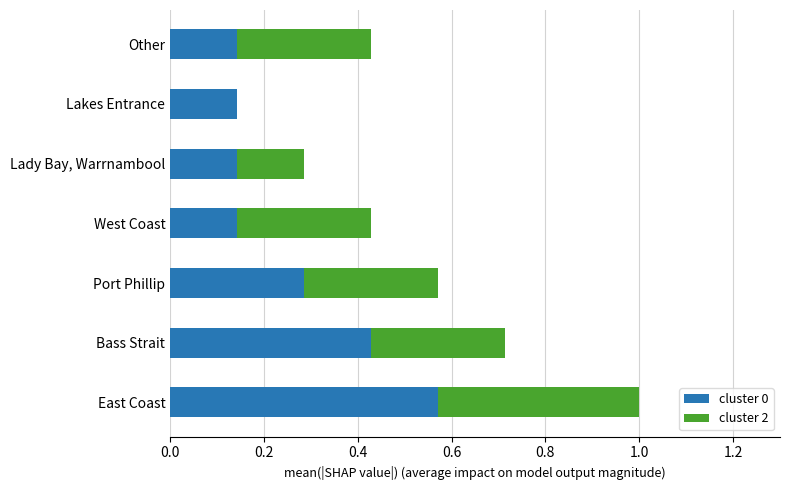

What is the total value across all series at Bass Strait?

0.7